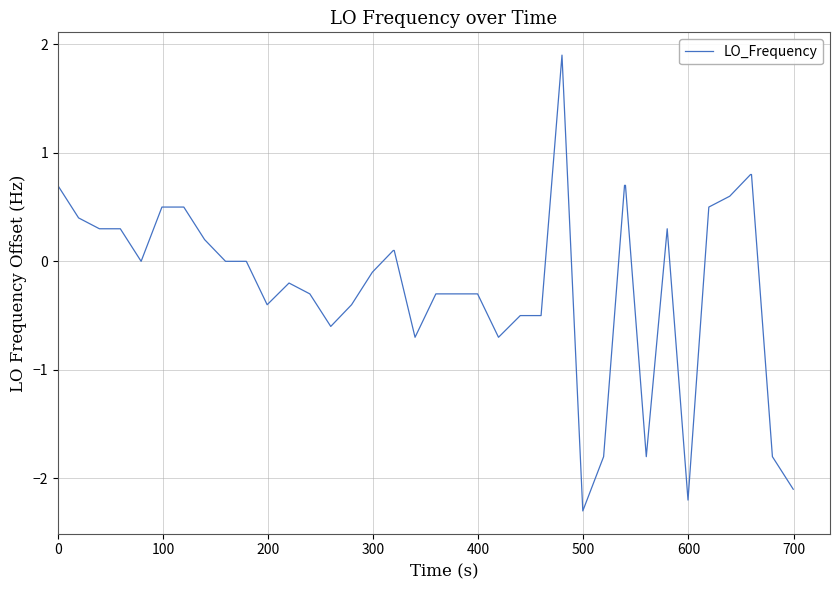

What is the sum of all values?

-7.4